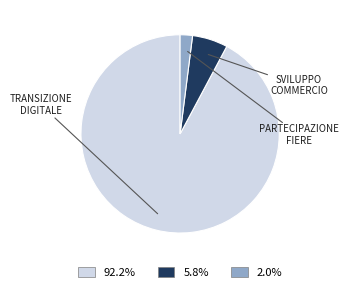

Is there a majority slice in this chart?

Yes